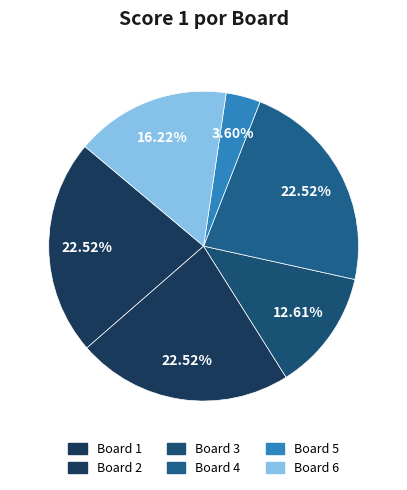

Which category has the smallest portion of the pie?

Board 5